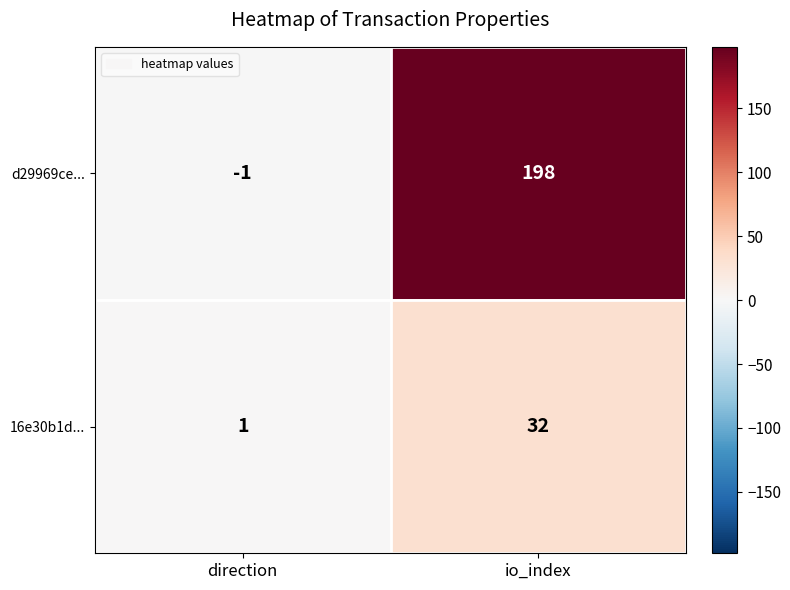

Which series has the largest total across all categories?

d29969ce...